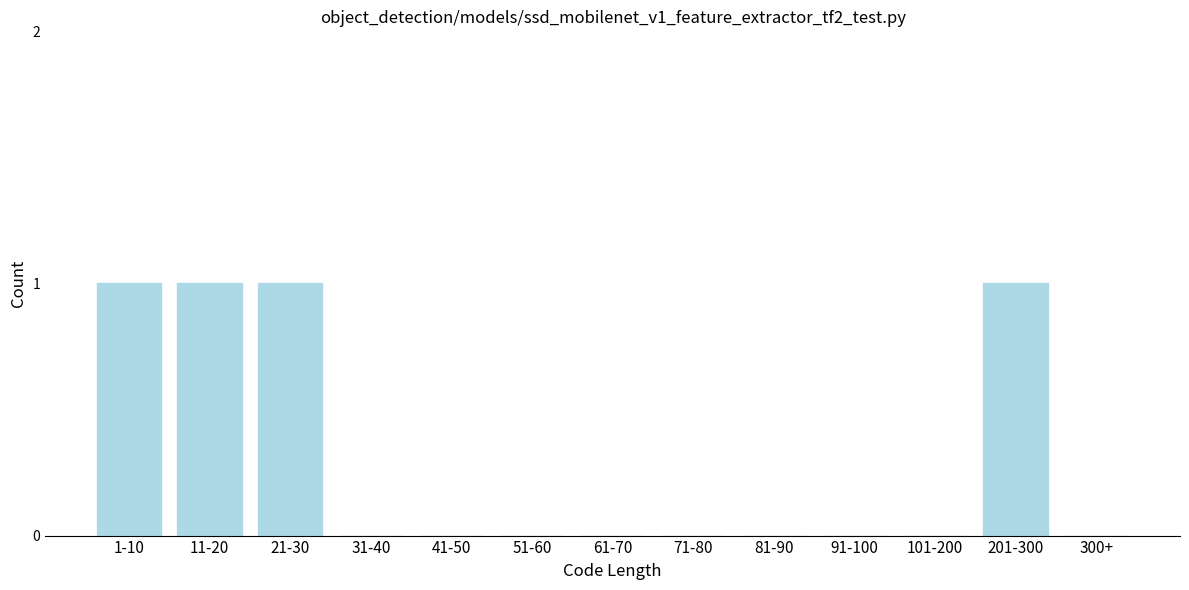

Reading left to right, extract all data points from this chart.

1-10=1	11-20=1	21-30=1	31-40=0	41-50=0	51-60=0	61-70=0	71-80=0	81-90=0	91-100=0	101-200=0	201-300=1	300+=0